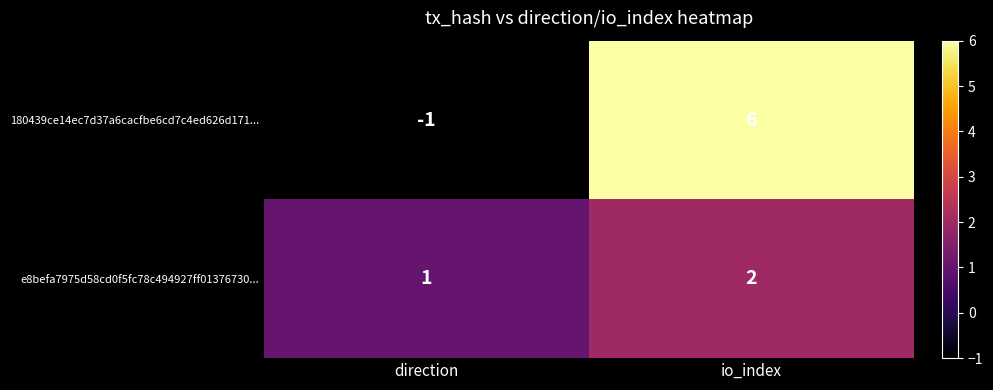

True or false: 180439ce14ec7d37a6cacfbe6cd7c4ed626d171... has a value of 4 at io_index.

False